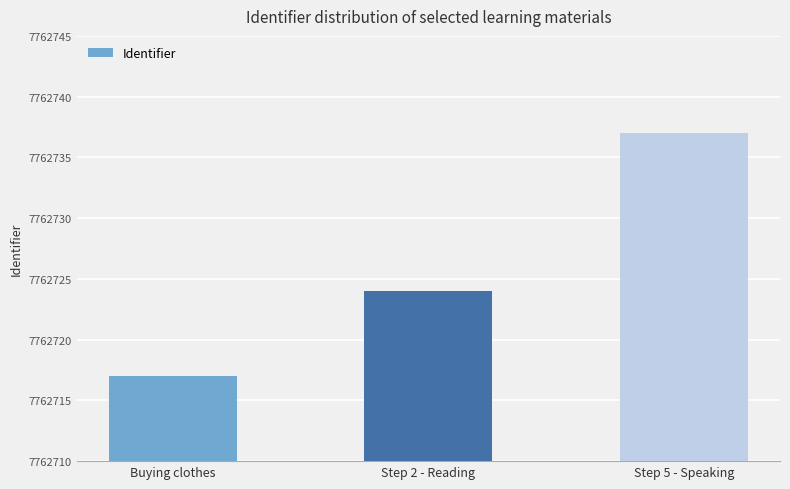

Reading left to right, extract all data points from this chart.

7762717	7762724	7762737